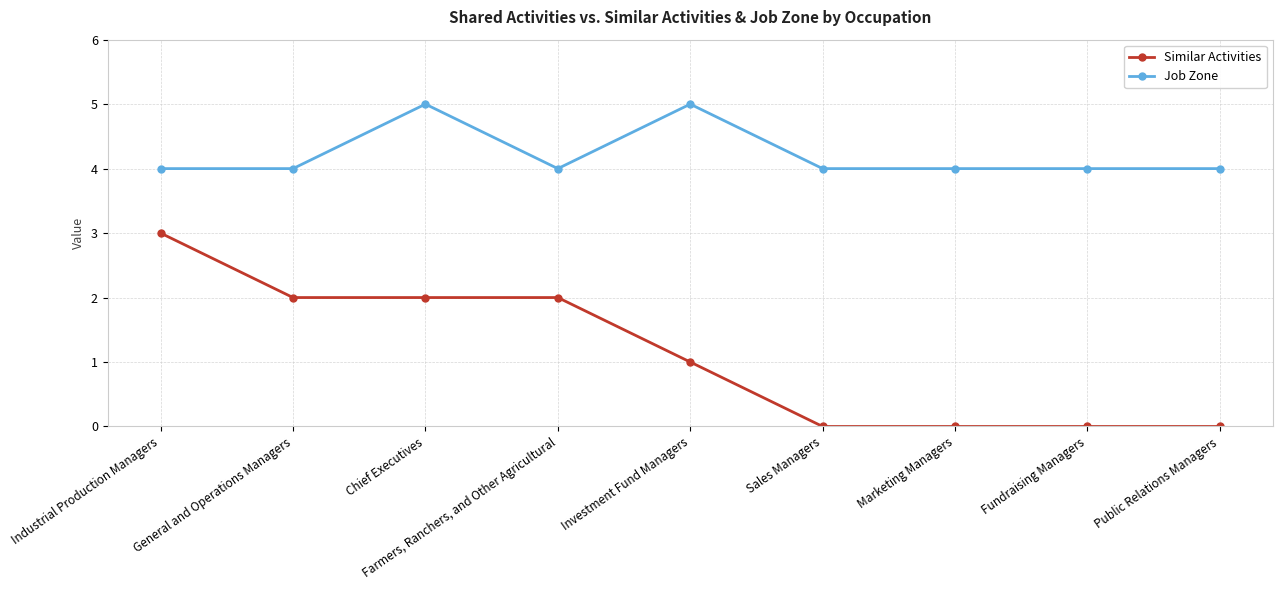

What position from the left is Investment Fund Managers?

5